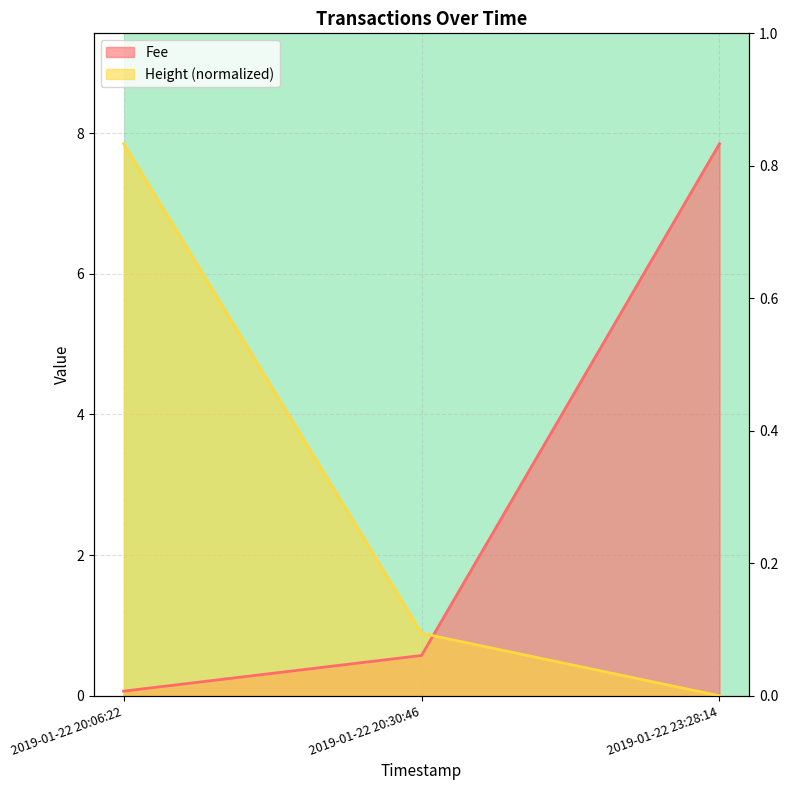

Which has a higher value, 2019-01-22 20:30:46 or 2019-01-22 20:06:22?

2019-01-22 20:30:46